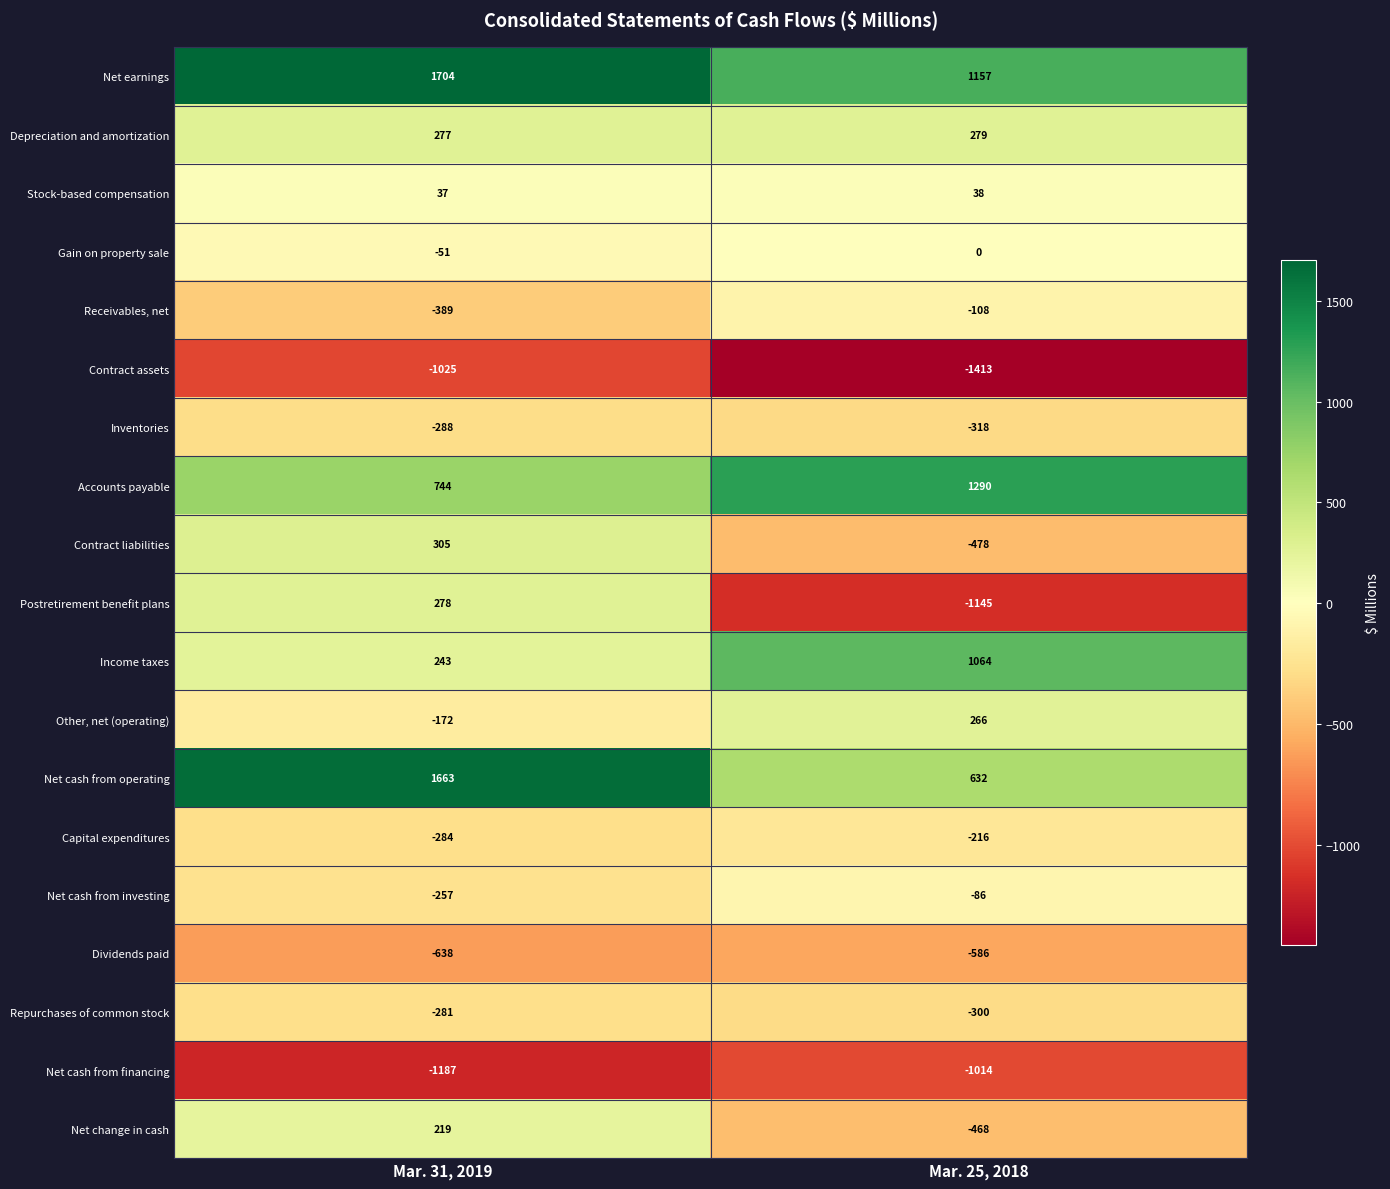

What is the average value of the Dividends paid series?

-612